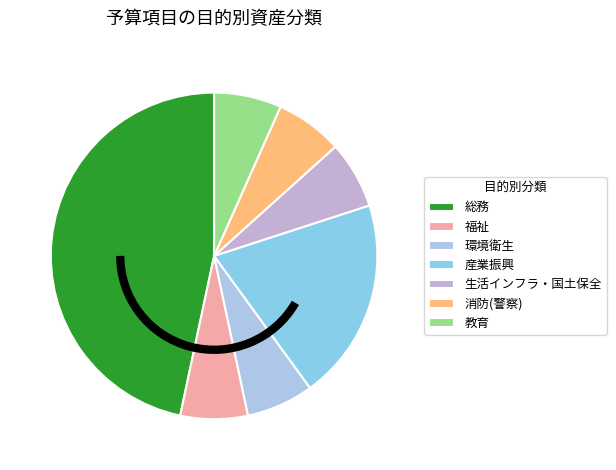

How much of the chart is everything except 教育?

93.3%